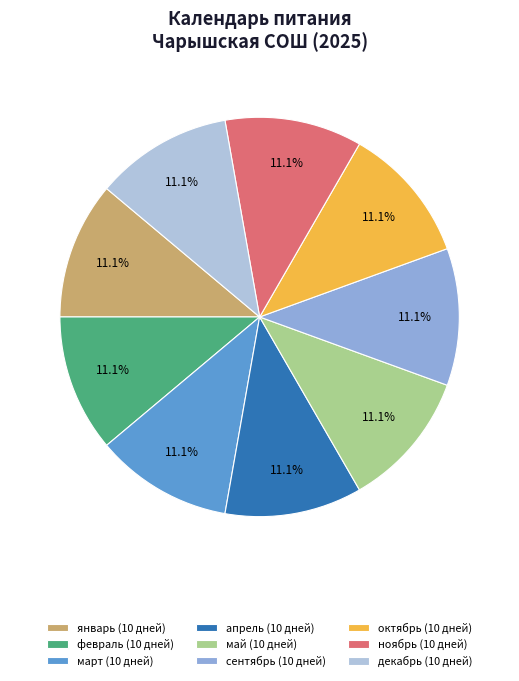

Does февраль (10 дней) account for over 50% of the chart?

No